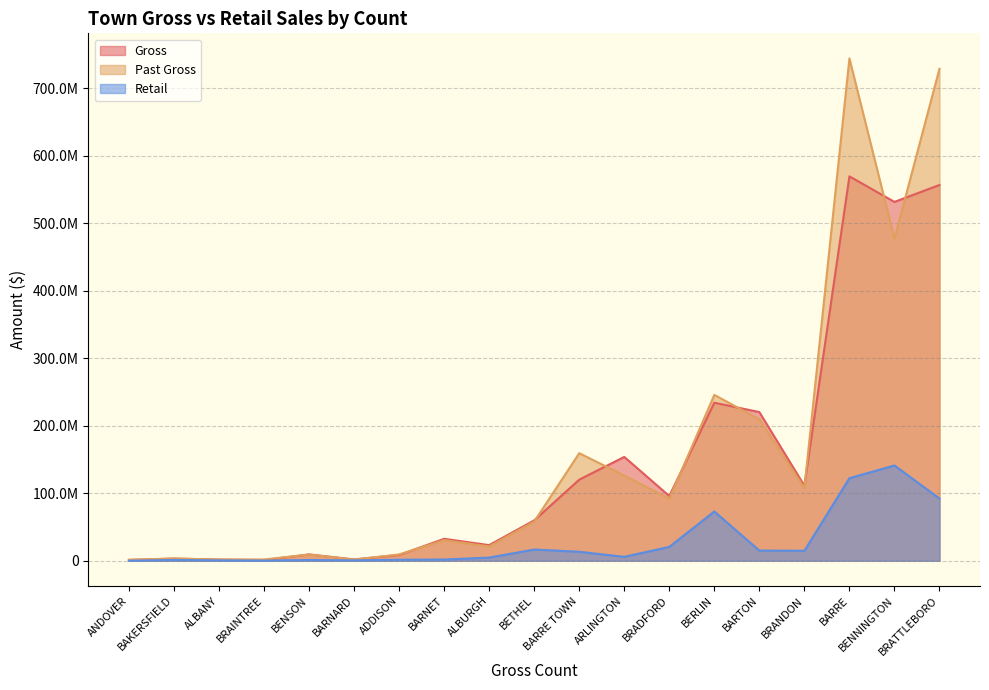

What is the difference between the maximum and second lowest values in the Past Gross series?

742593377.2